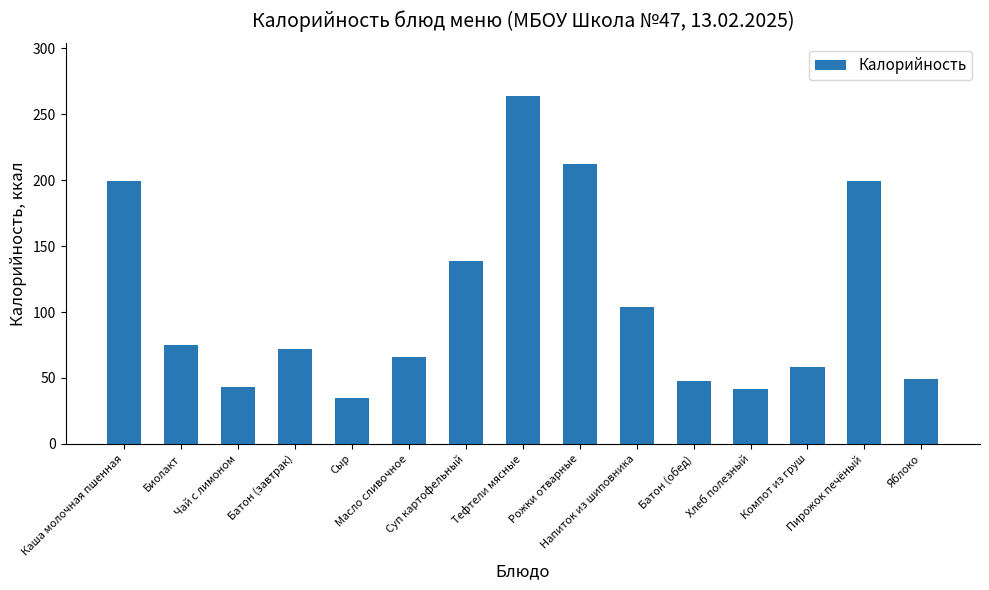

True or false: the data shows 191 at Суп картофельный.

False